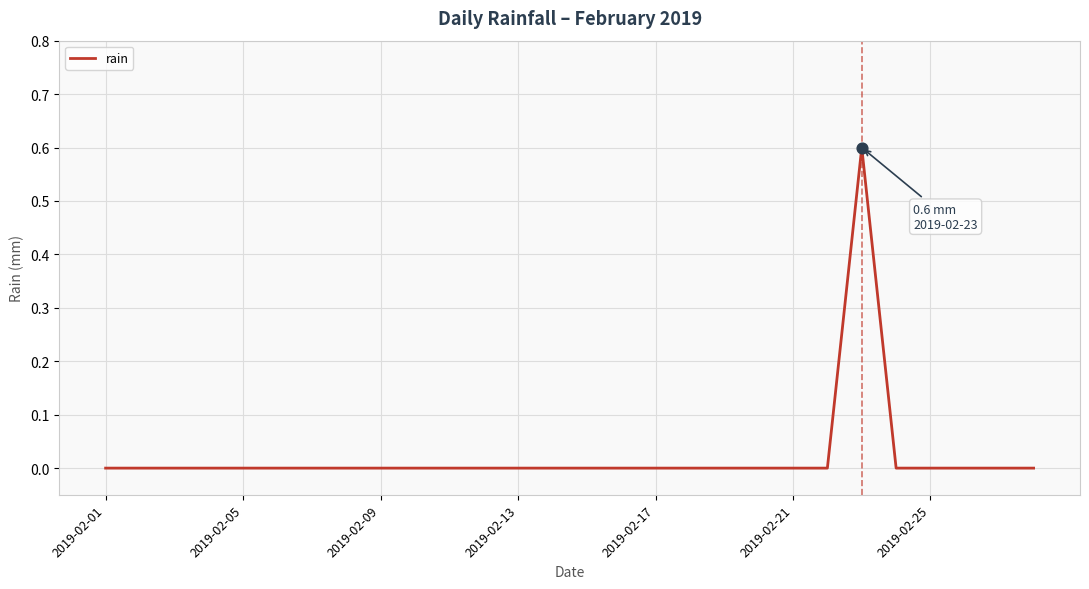

What is the greatest value displayed?

0.6